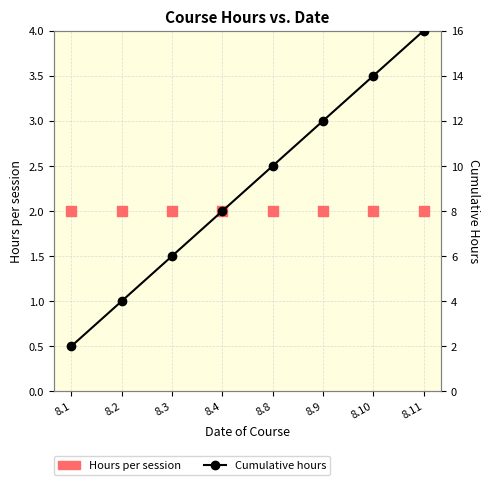

Which series has the largest total across all categories?

Cumulative hours